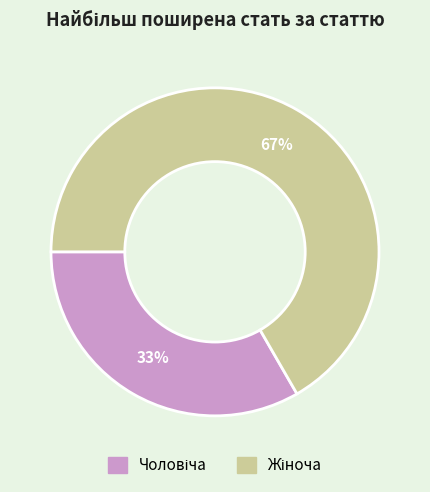

Is there any slice that represents more than half of the pie?

Yes